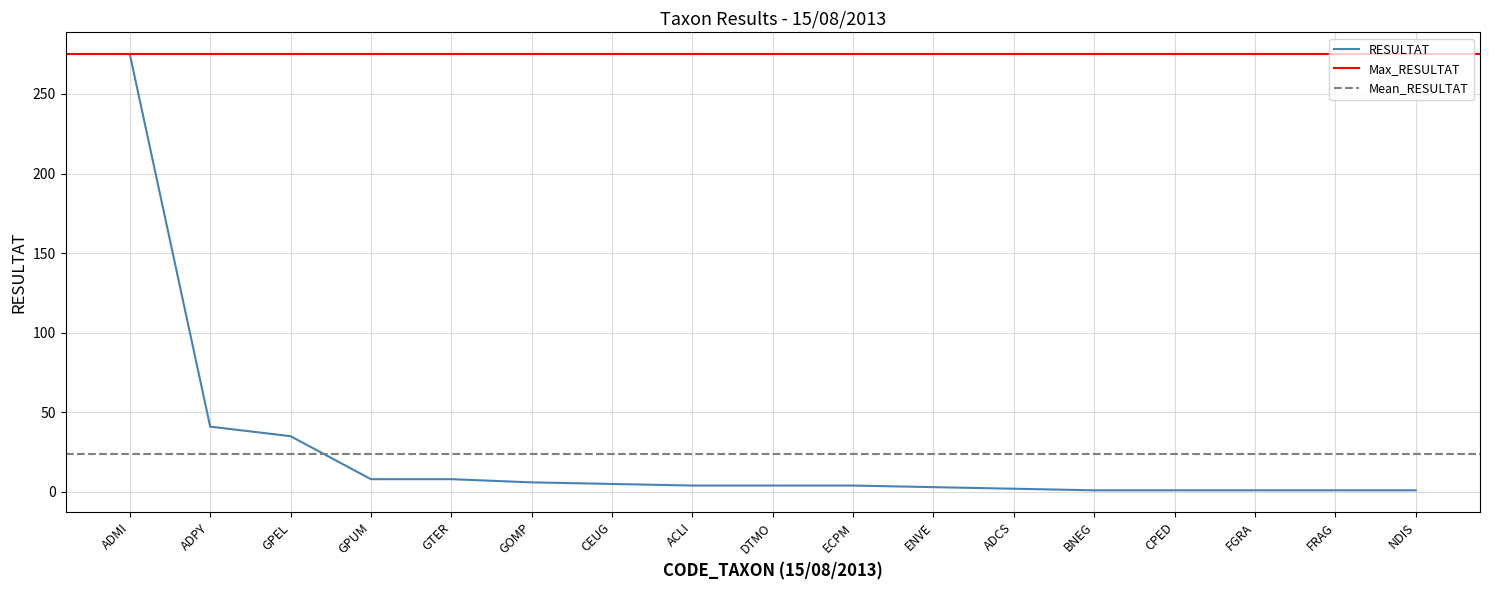

At which category does the chart reach its peak across all series?

ADMI